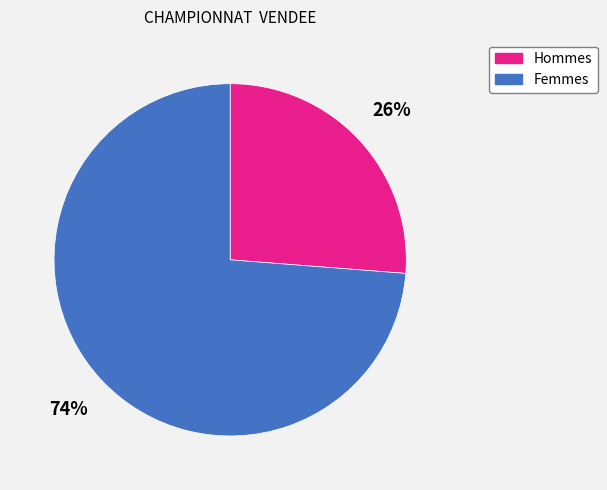

Count the number of slices in the pie.

2